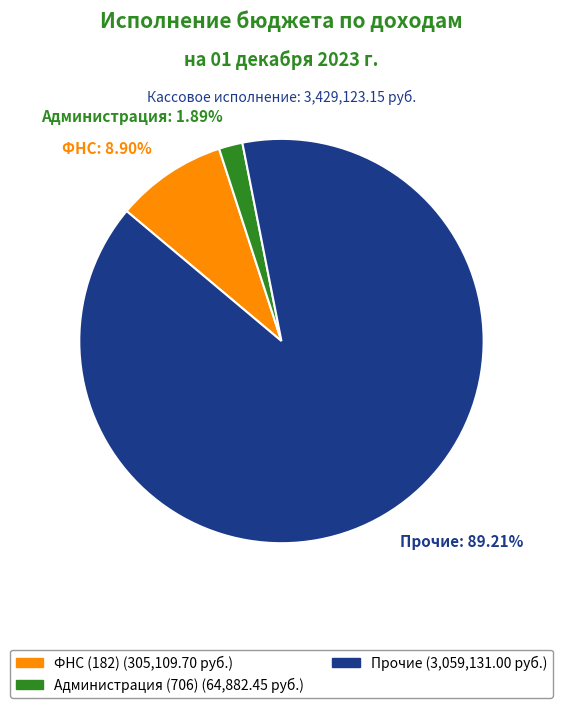

Rank the categories by value from lowest to highest.

Администрация (706) (64,882.45 руб.), ФНС (182) (305,109.70 руб.), Прочие (3,059,131.00 руб.)